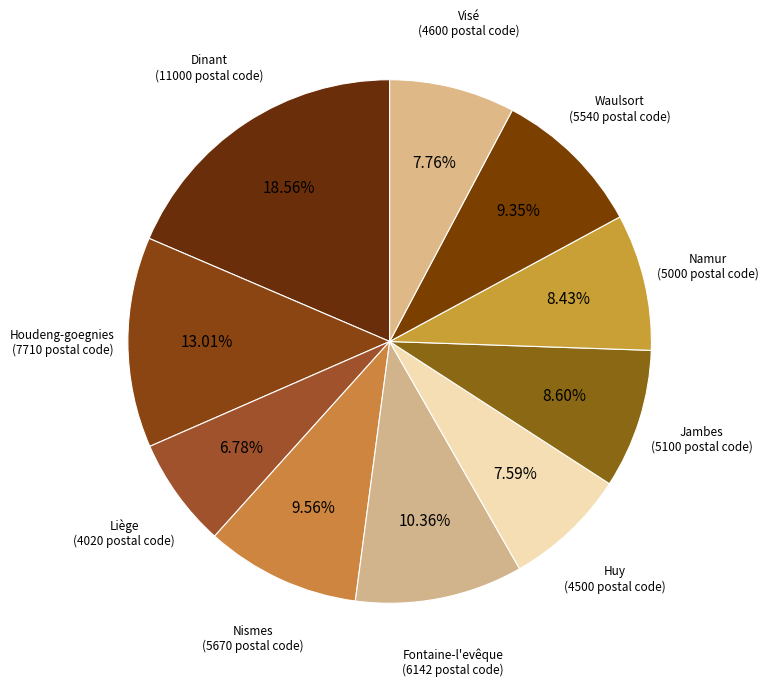

Is the sum of Nismes and Visé greater than half?

No